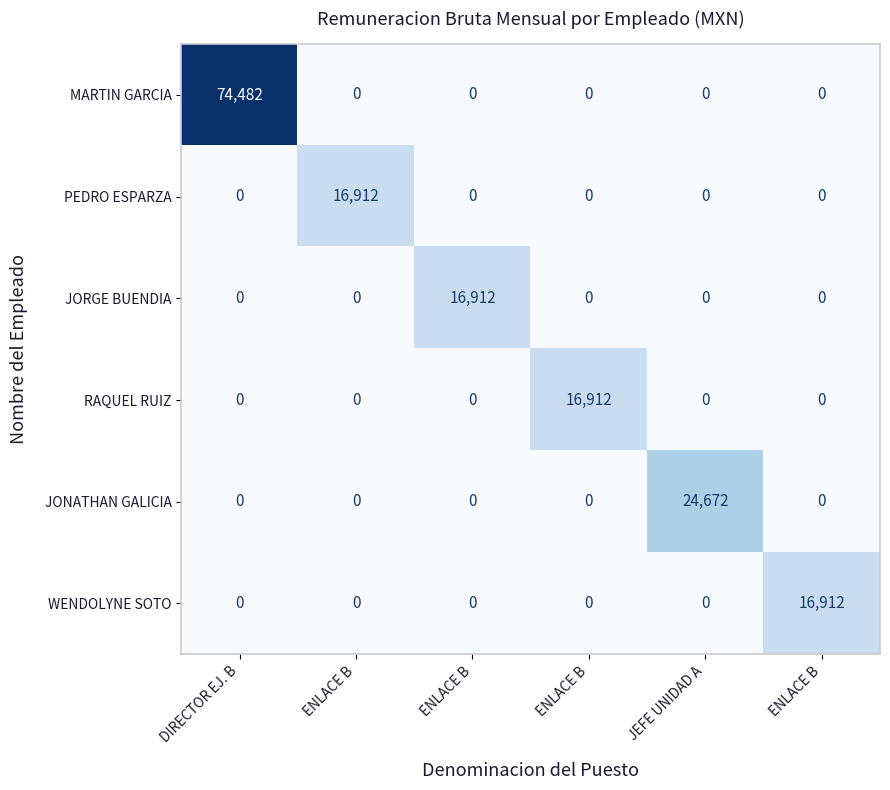

How many data points does each series have?

6